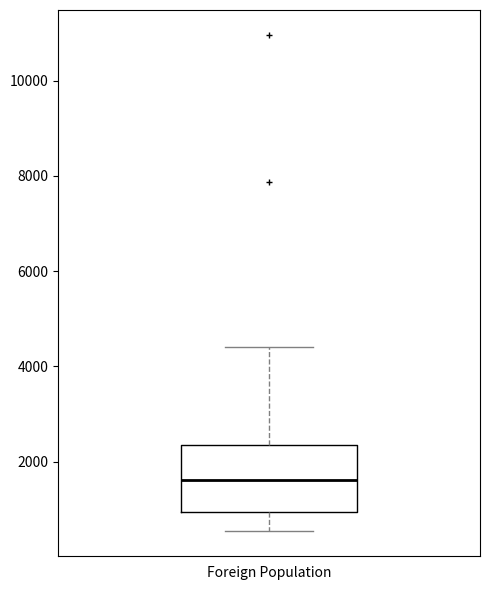

Read this box plot against the y-axis: the position of the median line, the range covered by the box, and the ends of both whiskers. The values are not printed on the chart, so give them approximately, as read against the axis.

median 1600, box 1000 to 2400, whiskers 600 to 4400